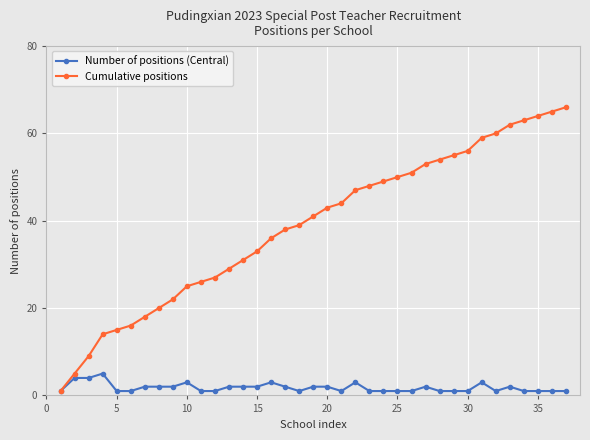

Which series has the largest range (max minus min)?

Cumulative positions